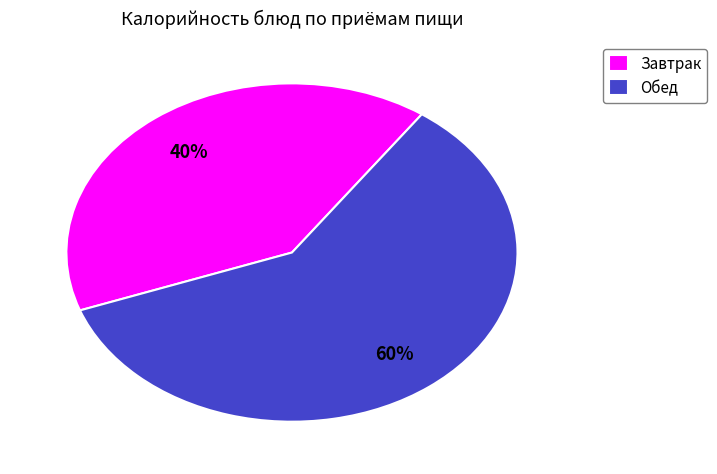

Count the number of slices in the pie.

2